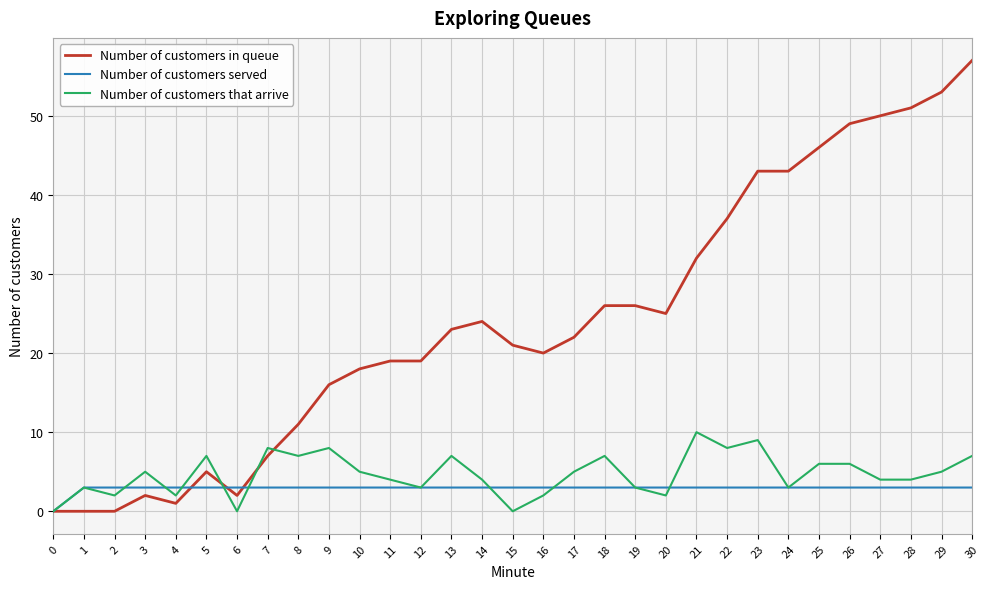

The value of Number of customers served at 10 is 3. True or false?

True